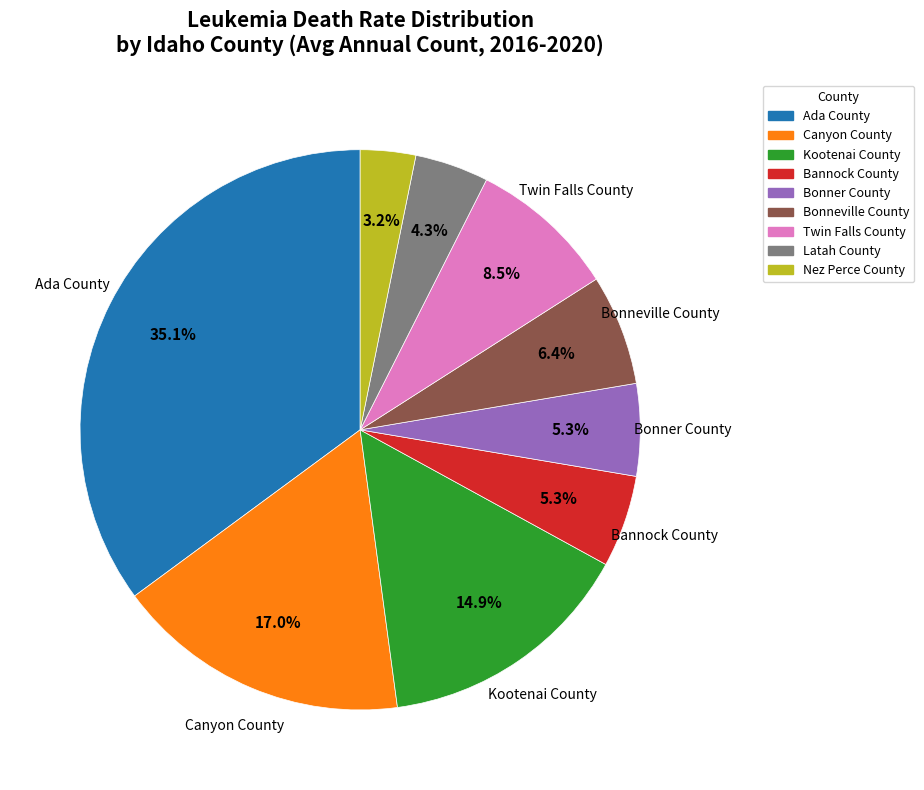

Count the number of slices in the pie.

9